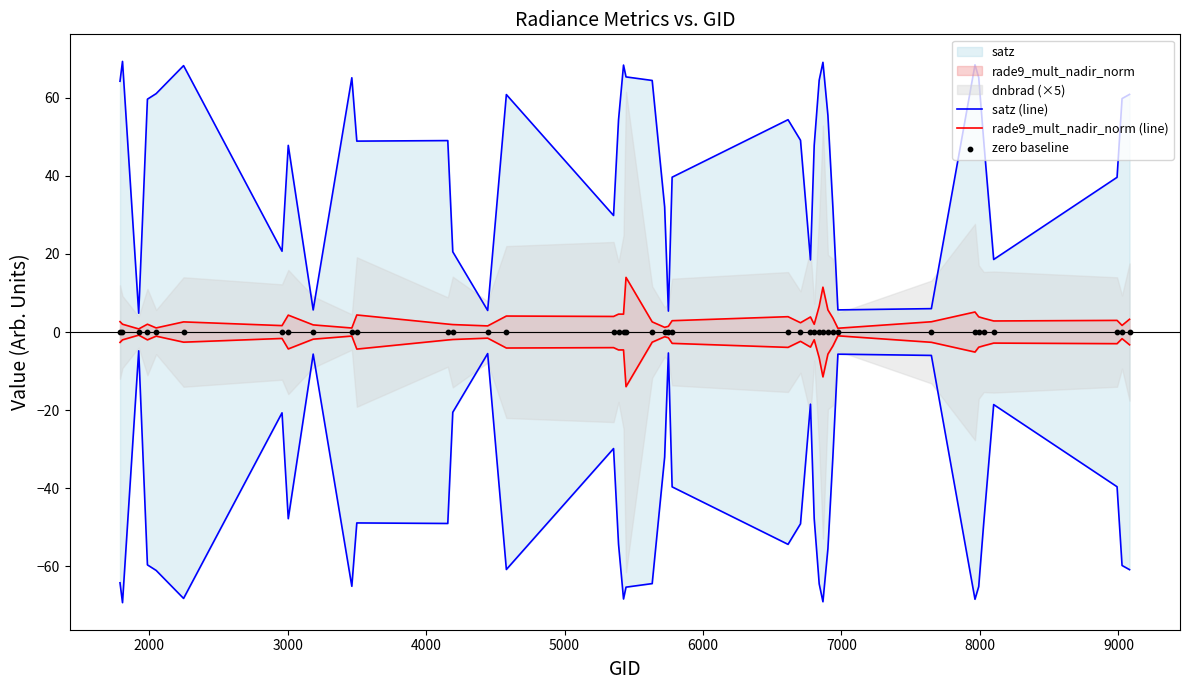

Is the value of satz (line) at 26 greater than the value of zero baseline at 3000?

Yes